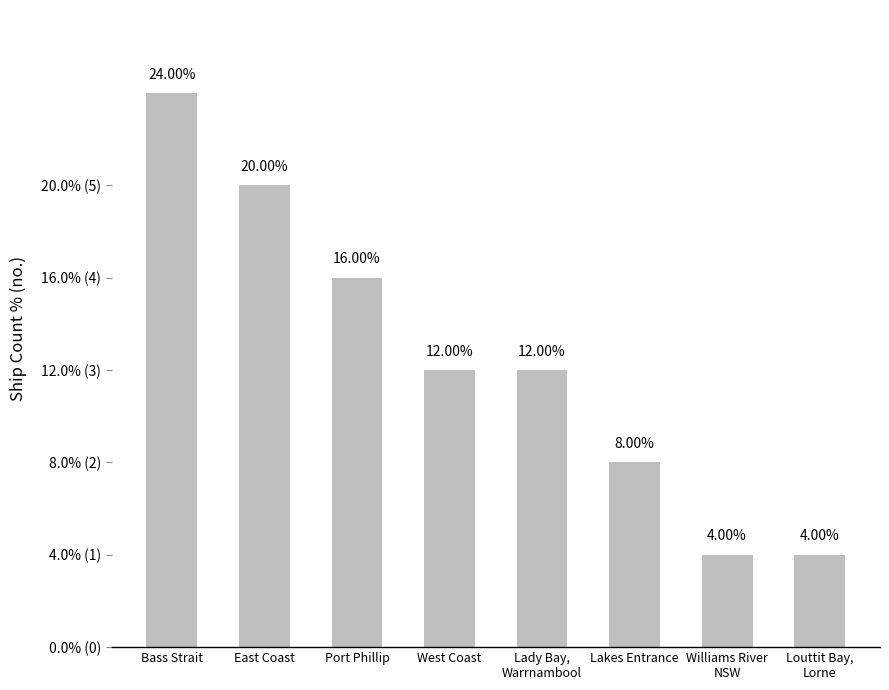

What is the label of the 3rd bar from the right?

Lakes Entrance